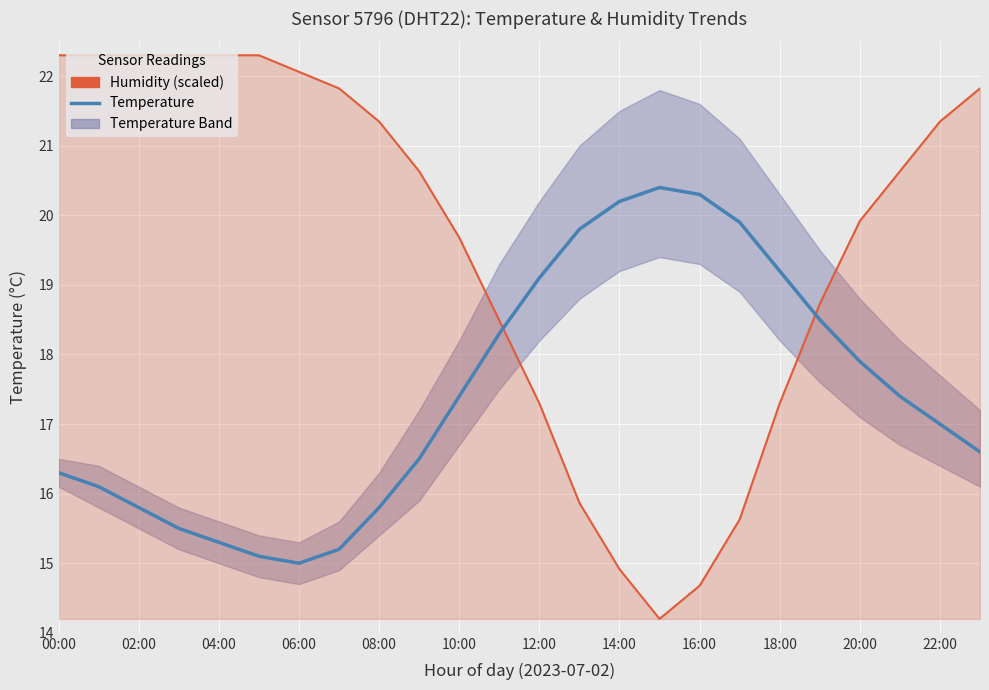

What is the difference between the maximum and minimum values?

5.4